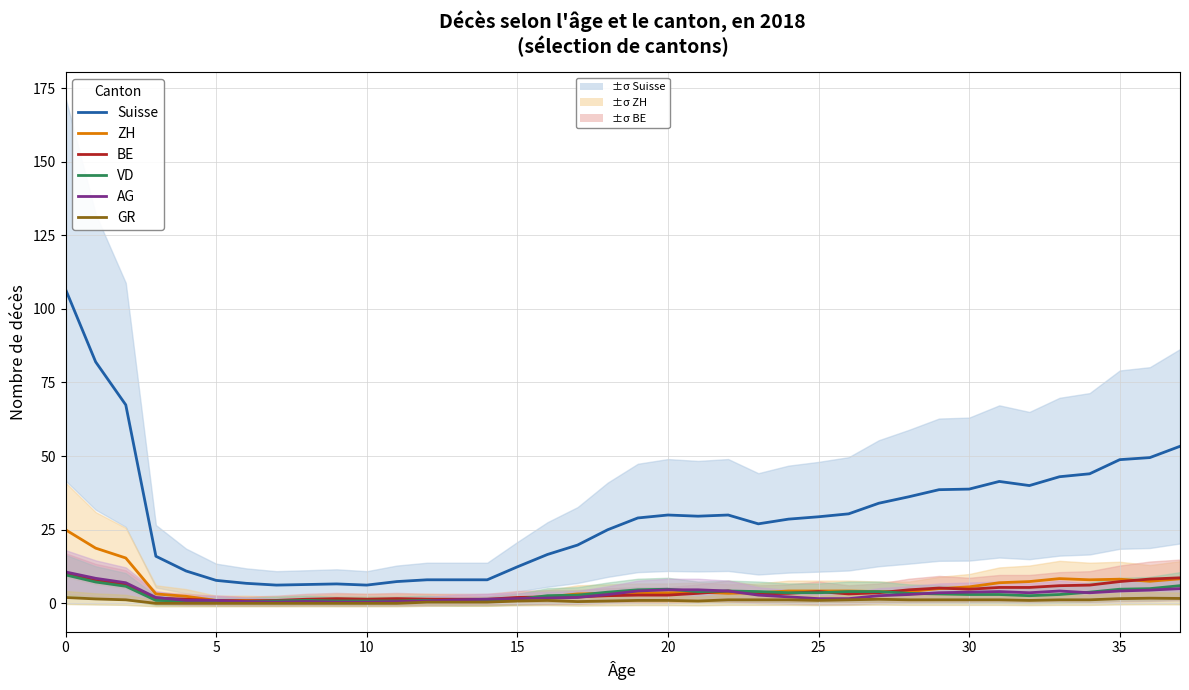

Between which two adjacent categories do AG and ZH first intersect?

18 and 19